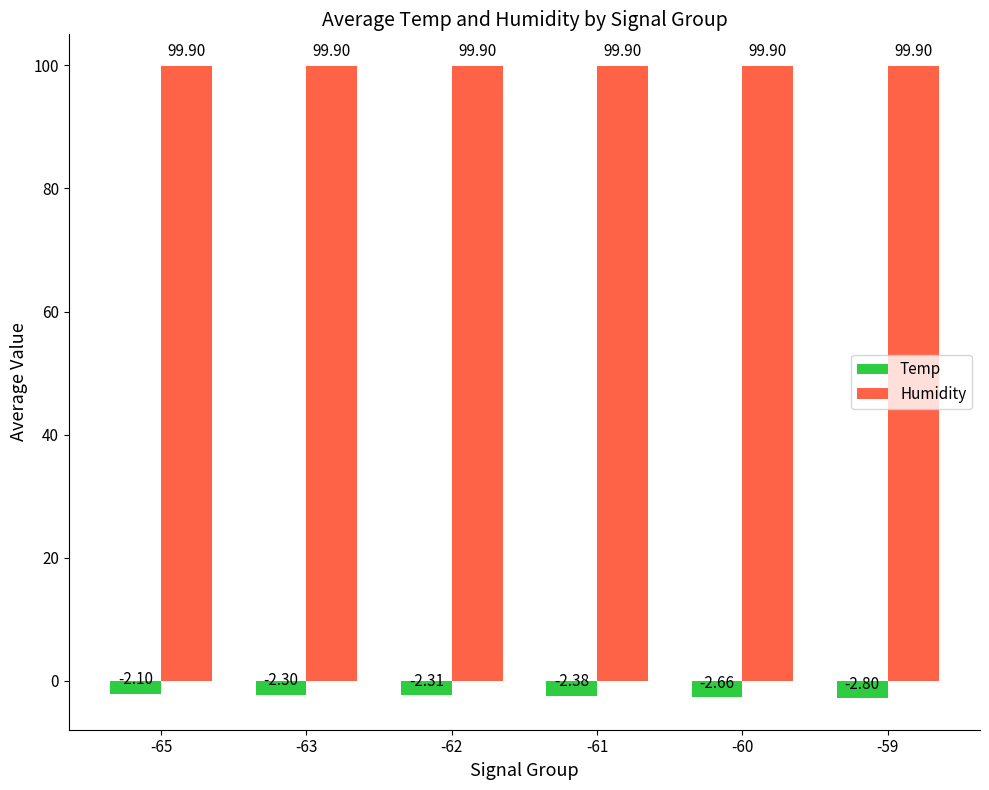

At which label does Temp reach its peak?

-65